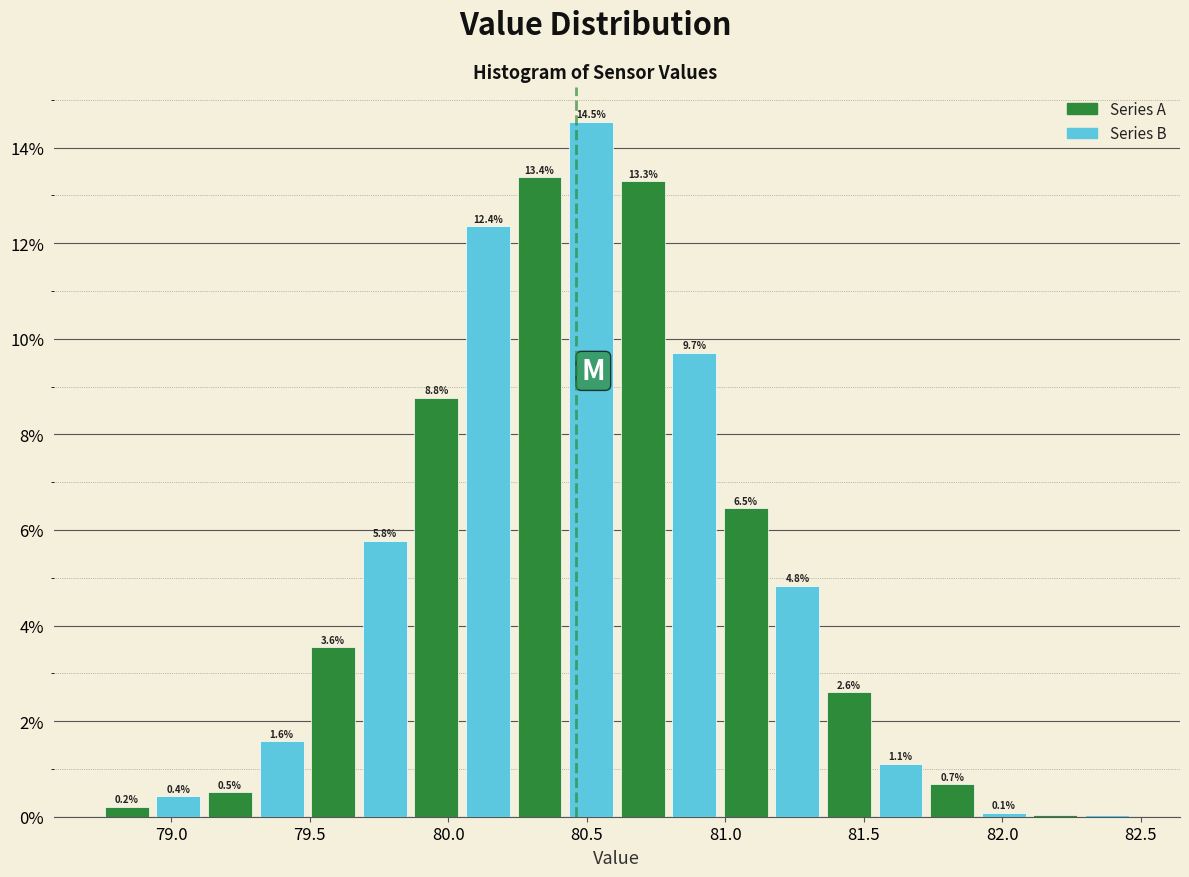

Read against the x-axis, roughly where is the centre of the tallest bar?

80.50